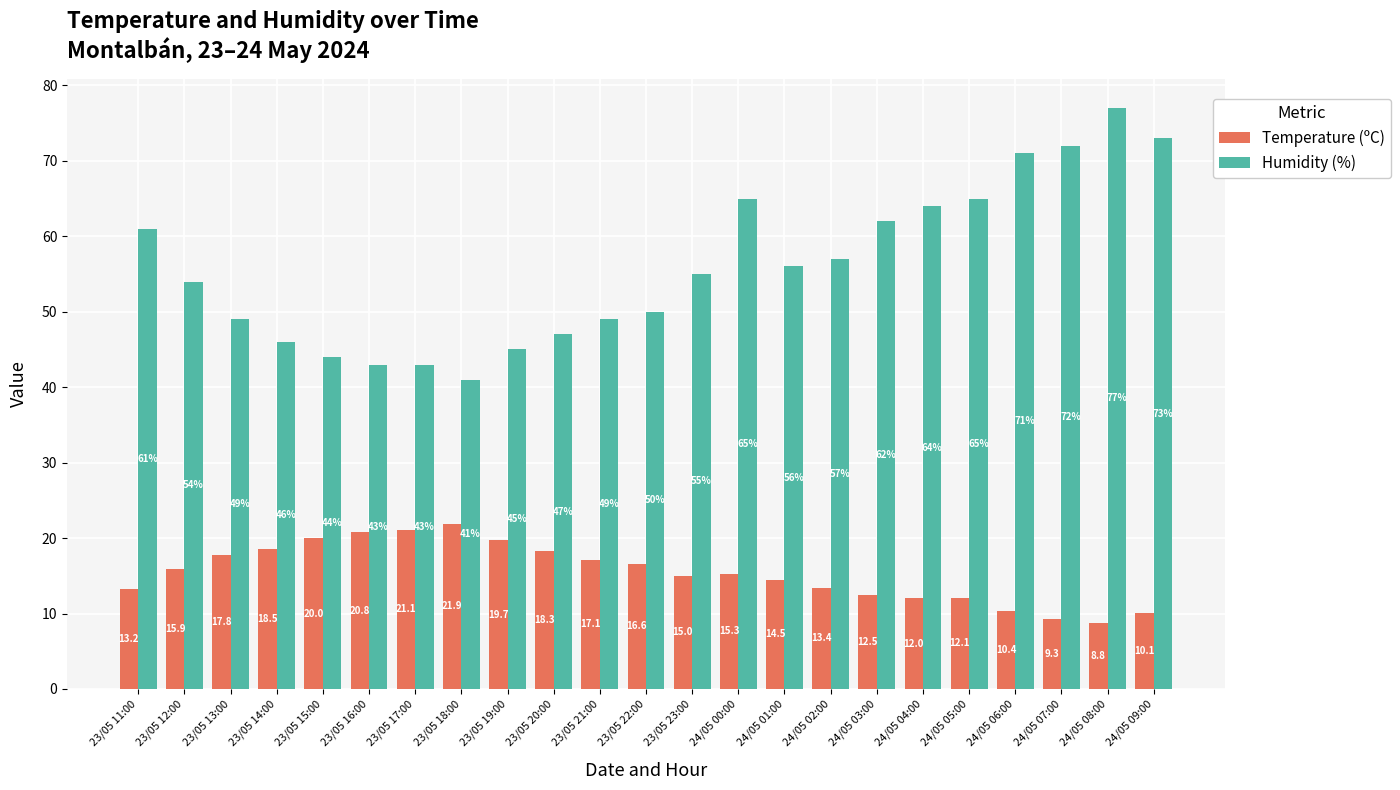

Count the number of data series in this chart.

2